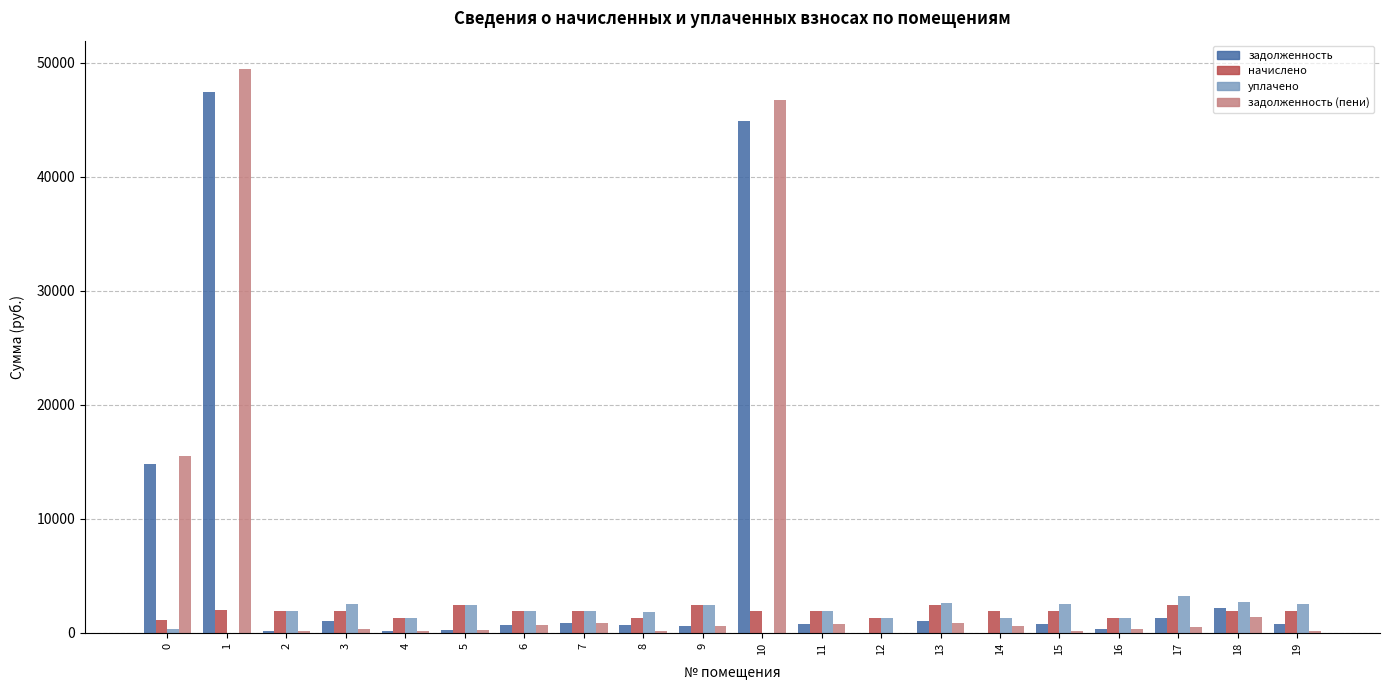

Is it true that задолженность equals 198.9 at 2?

True